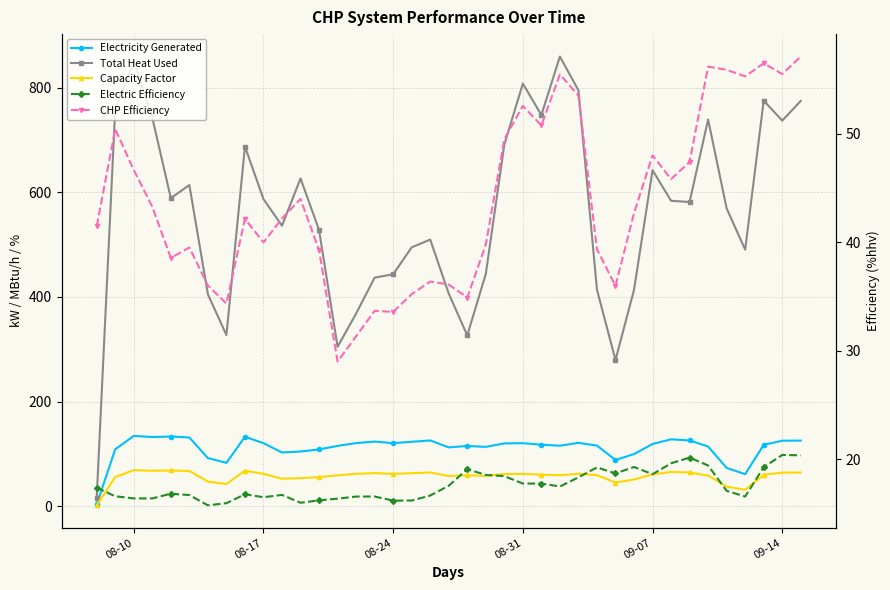

Reading right to left, extract all data points from this chart.

Electricity Generated: 125.5	125.3	117.3	61.3	73.3	114.2	125.8	127.9	119.0	99.8	88.4	116.0	121.1	115.7	117.7	120.5	120.1	113.5	115.2	112.5	125.8	123.2	120.6	123.6	120.7	115.4	108.6	104.6	102.8	120.6	132.8	82.9	92.1	131.3	133.3	132.3	134.5	109.0	3.5
Total Heat Used: 774.7	737.1	775.4	490.4	569.2	739.2	581.5	583.9	642.3	413.6	279.4	414.1	794.9	859.5	747.7	807.8	691.3	444.0	326.6	406.5	509.7	494.9	443.4	437.0	368.3	304.7	528.1	626.5	536.1	587.0	687.6	327.3	405.1	614.0	588.9	742.5	849.7	760.2	16.6
Capacity Factor: 64.3	64.2	60.2	31.4	37.6	58.6	64.5	65.6	61.0	51.2	45.3	59.5	62.1	59.3	60.3	61.8	61.6	58.2	59.1	57.7	64.5	63.2	61.9	63.4	61.9	59.2	55.7	53.6	52.7	61.8	68.1	42.5	47.2	67.4	68.4	67.9	69.0	55.9	1.8
Electric Efficiency: 20.3	20.4	19.2	16.5	17.1	19.4	20.1	19.6	18.6	19.3	18.7	19.2	18.3	17.5	17.7	17.7	18.4	18.5	19.1	17.5	16.6	16.2	16.2	16.5	16.5	16.3	16.2	16.0	16.7	16.5	16.8	15.9	15.7	16.7	16.8	16.4	16.4	16.6	17.4
CHP Efficiency: 57.1	55.5	56.5	55.3	55.9	56.2	47.4	45.8	48.0	42.7	36.0	39.4	53.5	55.5	50.8	52.6	49.5	39.8	34.9	36.1	36.4	35.2	33.6	33.7	31.3	29.0	39.3	44.0	42.2	40.0	42.2	34.4	36.0	39.5	38.6	43.3	46.7	50.4	41.5